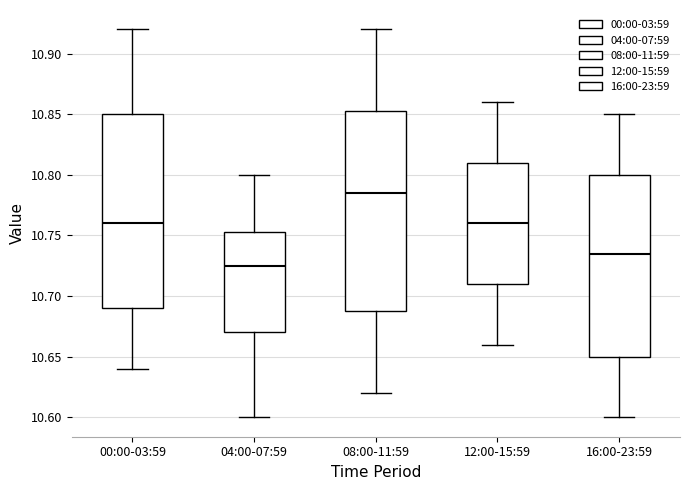

Reading left to right, read every box against the y-axis: the position of its median line, the range the box covers, and the ends of its whiskers. The values are not printed on the chart, so give them approximately, as read against the axis.

00:00-03:59: median 10.760, box 10.690 to 10.850, whiskers 10.640 to 10.920
04:00-07:59: median 10.725, box 10.670 to 10.755, whiskers 10.600 to 10.800
08:00-11:59: median 10.785, box 10.690 to 10.855, whiskers 10.620 to 10.920
12:00-15:59: median 10.760, box 10.710 to 10.810, whiskers 10.660 to 10.860
16:00-23:59: median 10.735, box 10.650 to 10.800, whiskers 10.600 to 10.850